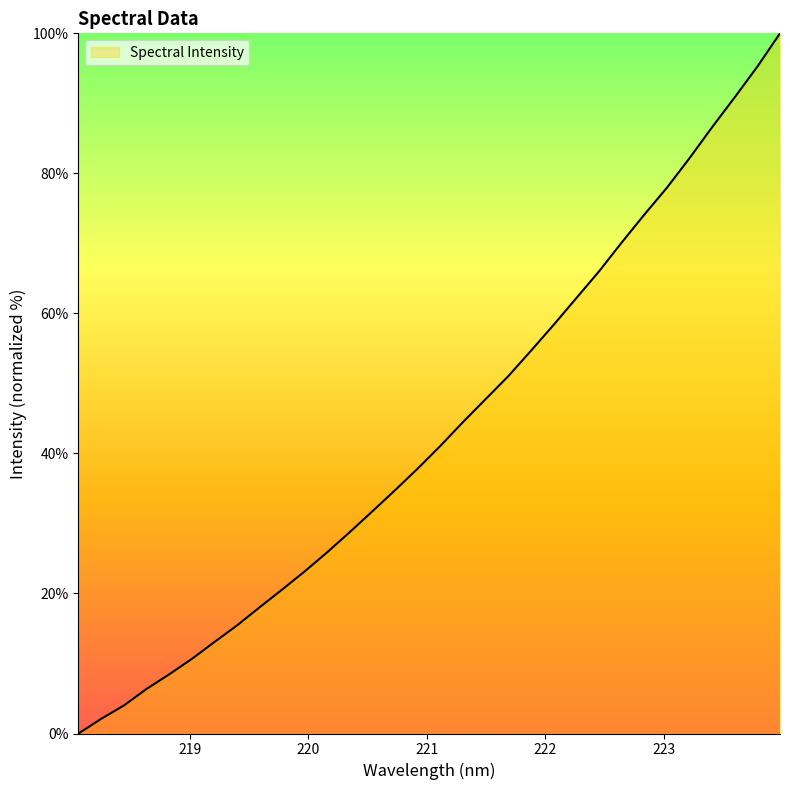

What is the greatest value displayed?

100.0